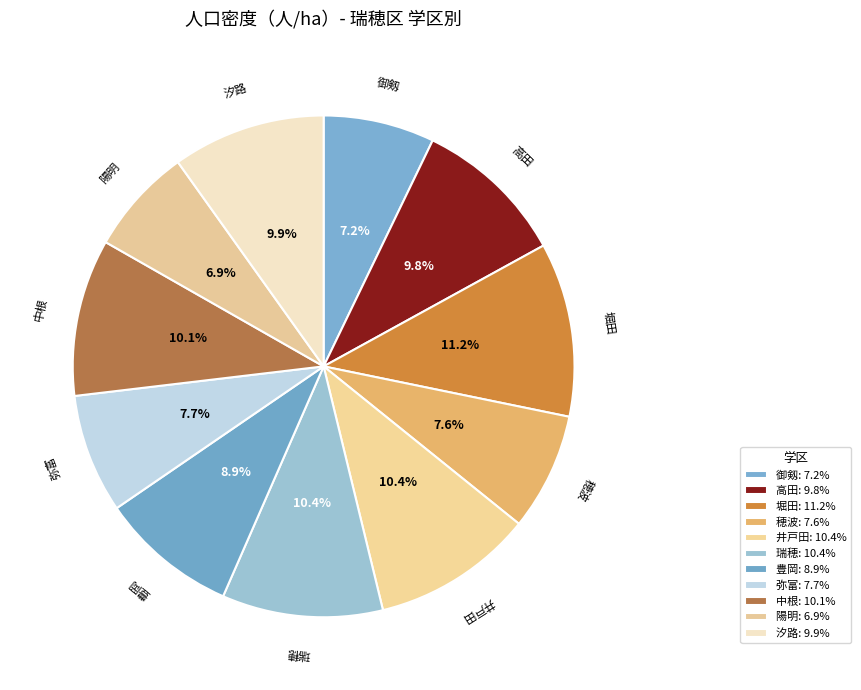

How many slices are in this pie chart?

11